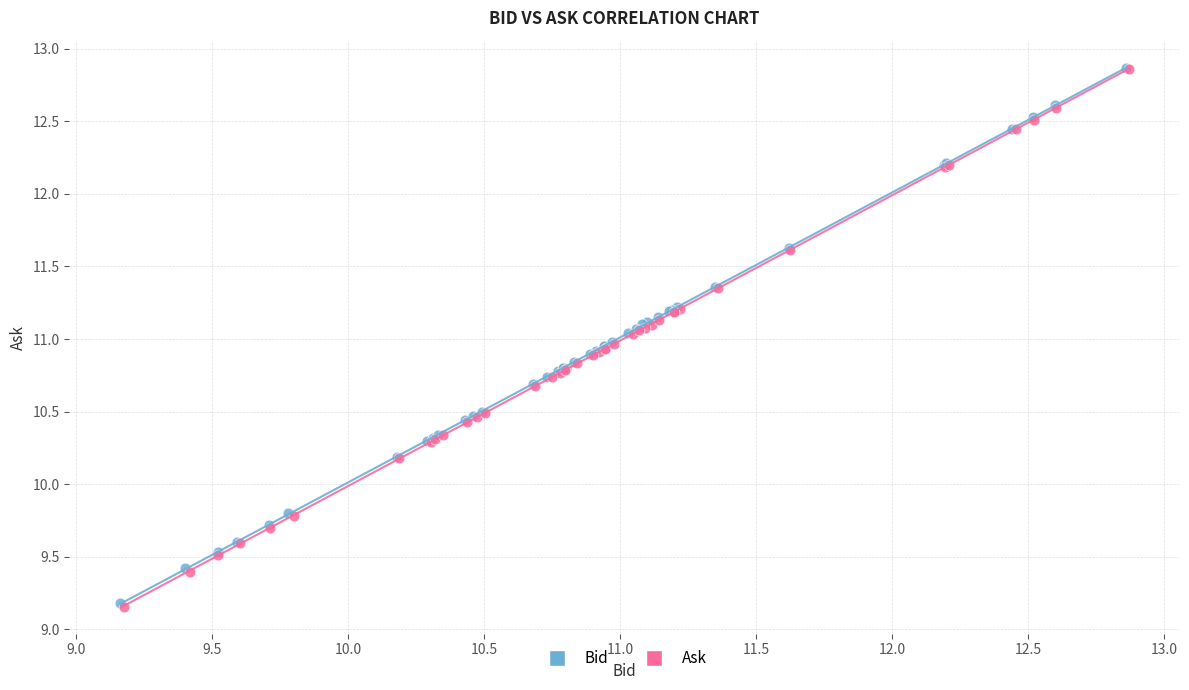

What are all the series names shown in the legend?

Bid, Ask